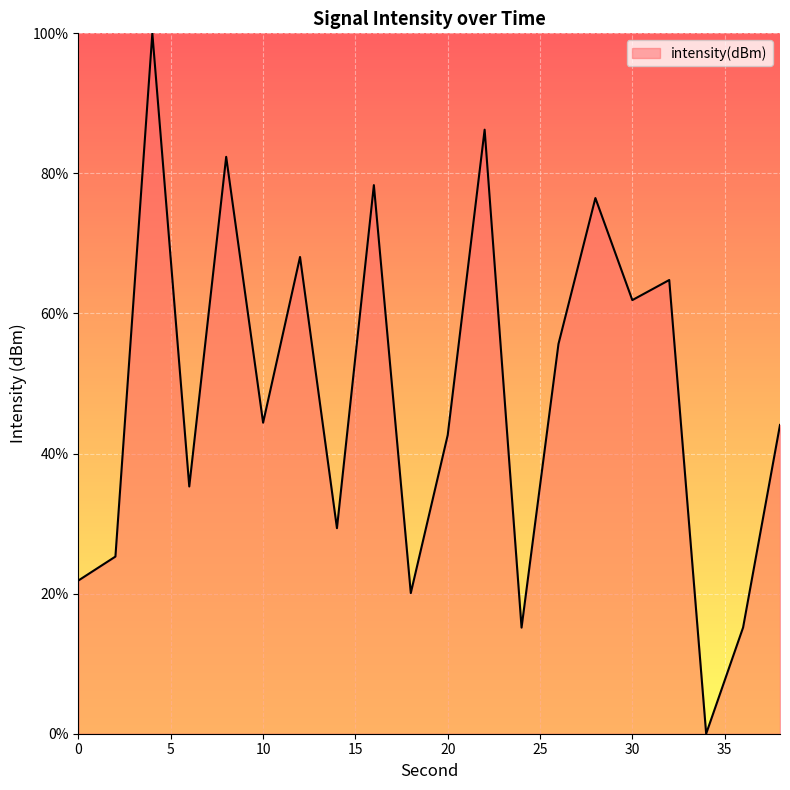

What is the greatest value displayed?

100.0